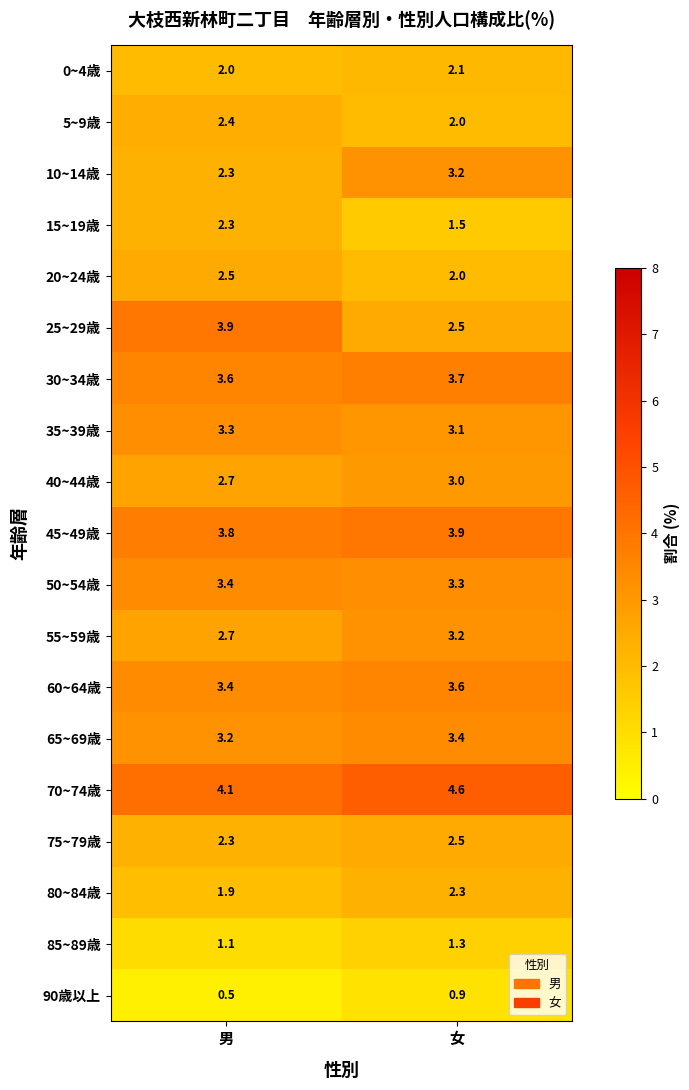

What is the minimum value shown in the chart?

0.5